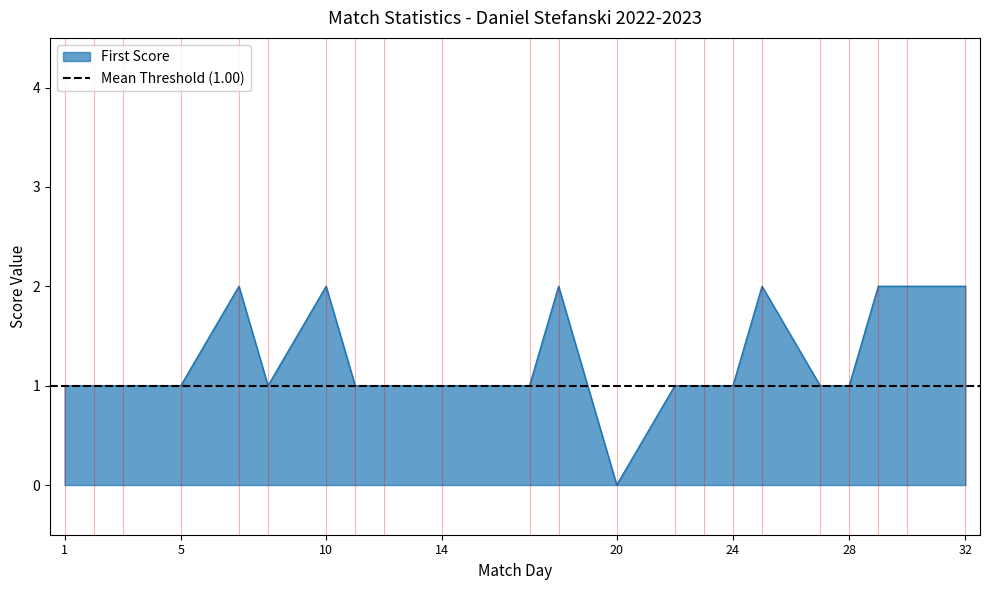

How many categories are shown in the chart?

22